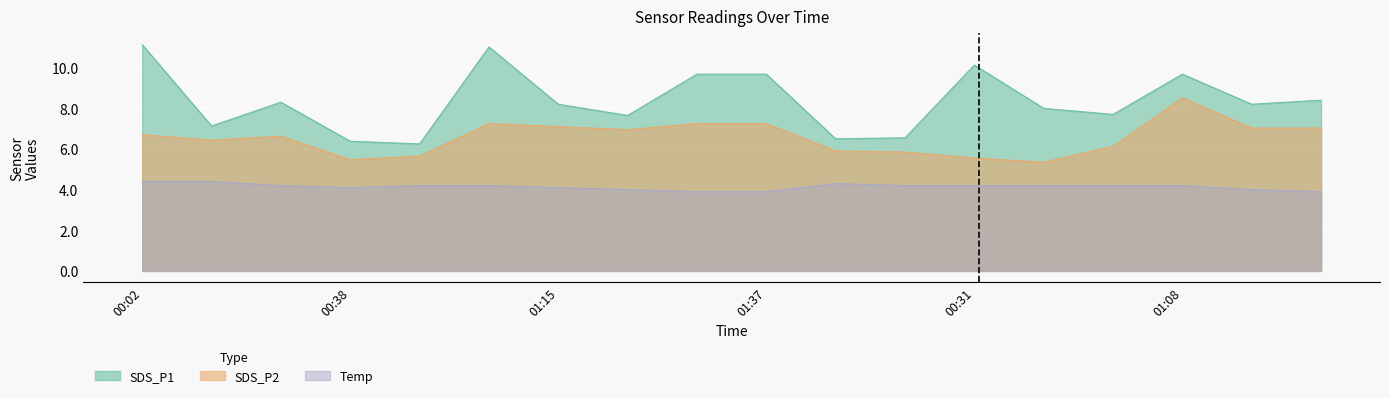

The value of Temp at 2021/03/07 00:43 is 2.5. True or false?

False